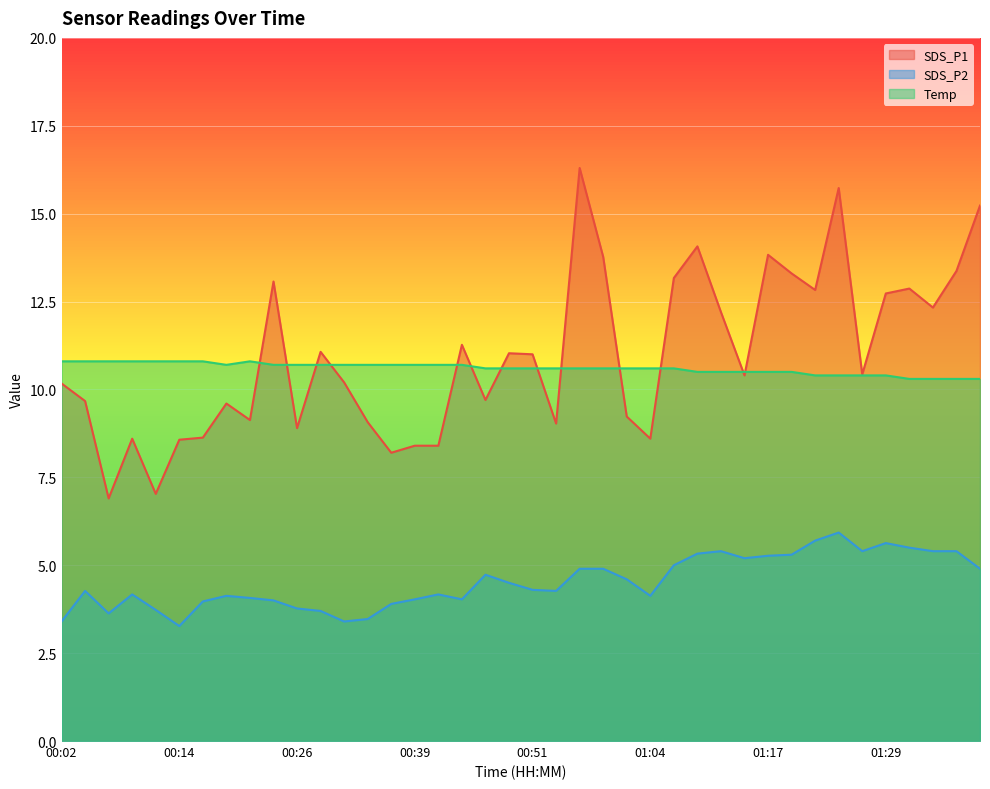

Where does the SDS_P1 series first go above 10?

00:02